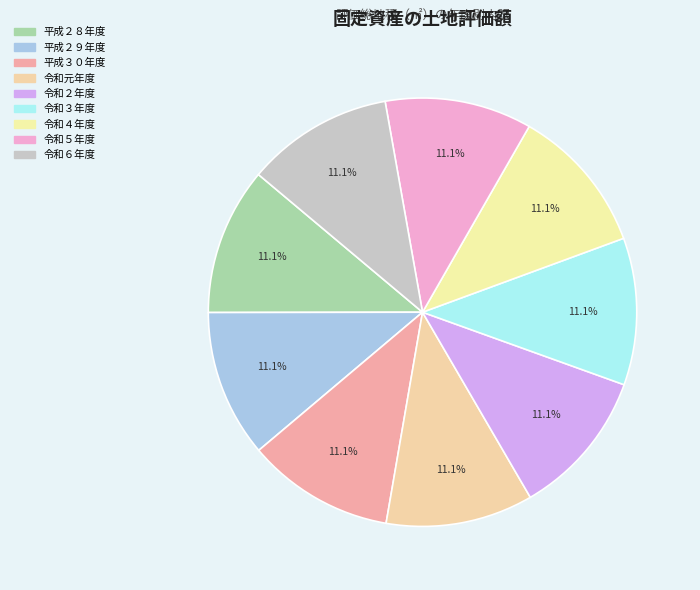

How many slices are in this pie chart?

9